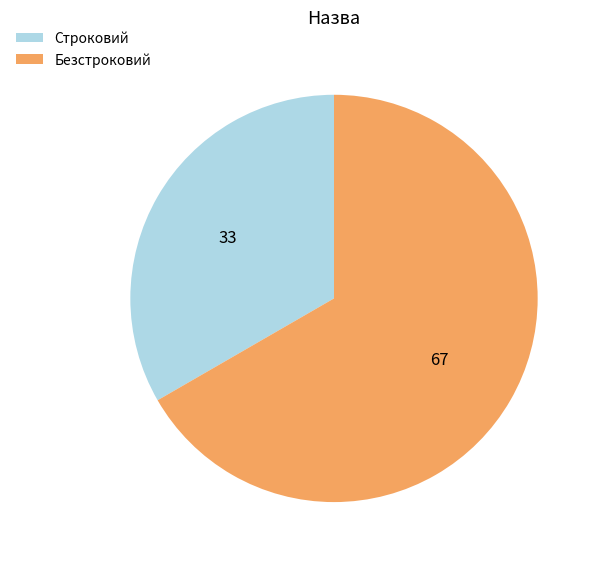

Which category has the smallest portion of the pie?

Строковий